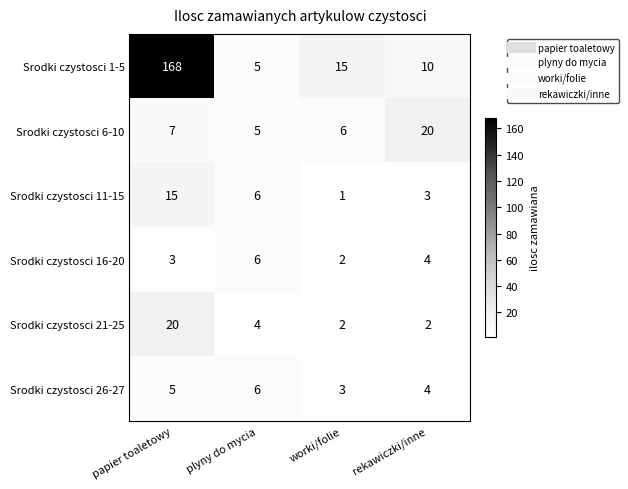

Reading left to right, list all the values displayed in this chart.

Srodki czystosci 1-5: papier toaletowy=168	plyny do mycia=5	worki/folie=15	rekawiczki/inne=10
Srodki czystosci 6-10: papier toaletowy=7	plyny do mycia=5	worki/folie=6	rekawiczki/inne=20
Srodki czystosci 11-15: papier toaletowy=15	plyny do mycia=6	worki/folie=1	rekawiczki/inne=3
Srodki czystosci 16-20: papier toaletowy=3	plyny do mycia=6	worki/folie=2	rekawiczki/inne=4
Srodki czystosci 21-25: papier toaletowy=20	plyny do mycia=4	worki/folie=2	rekawiczki/inne=2
Srodki czystosci 26-27: papier toaletowy=5	plyny do mycia=6	worki/folie=3	rekawiczki/inne=4